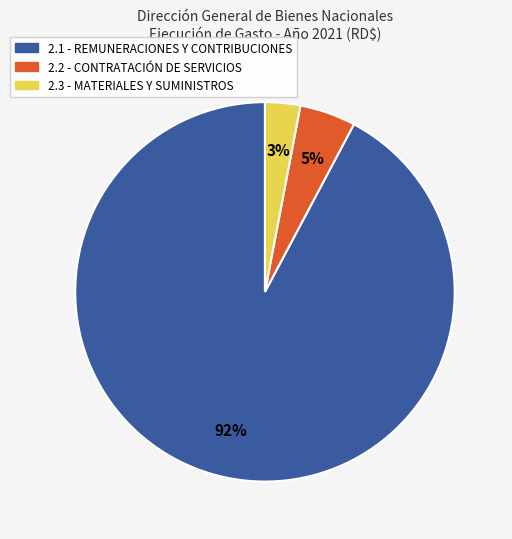

To the nearest percent, what is the combined percentage of 2.3 - MATERIALES Y SUMINISTROS and 2.2 - CONTRATACIÓN DE SERVICIOS?

8%